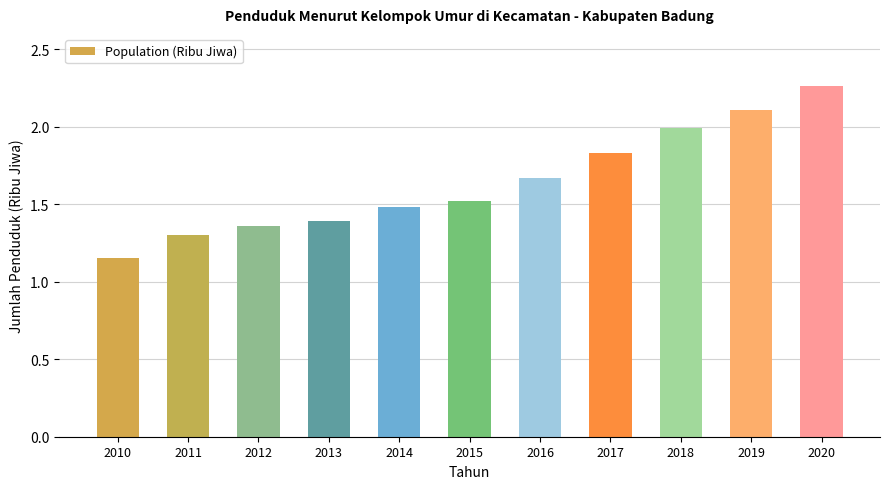

What is the value of the 9th bar from the left?

2.0